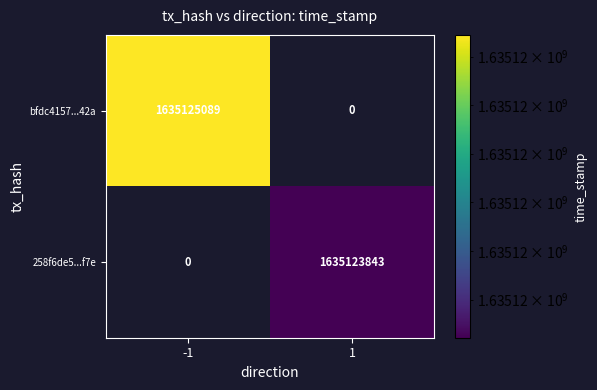

What is the sum of the bfdc4157ccd10cd7282c1f7042539a94b6cb42a values at direction and time_stamp?

1635125088